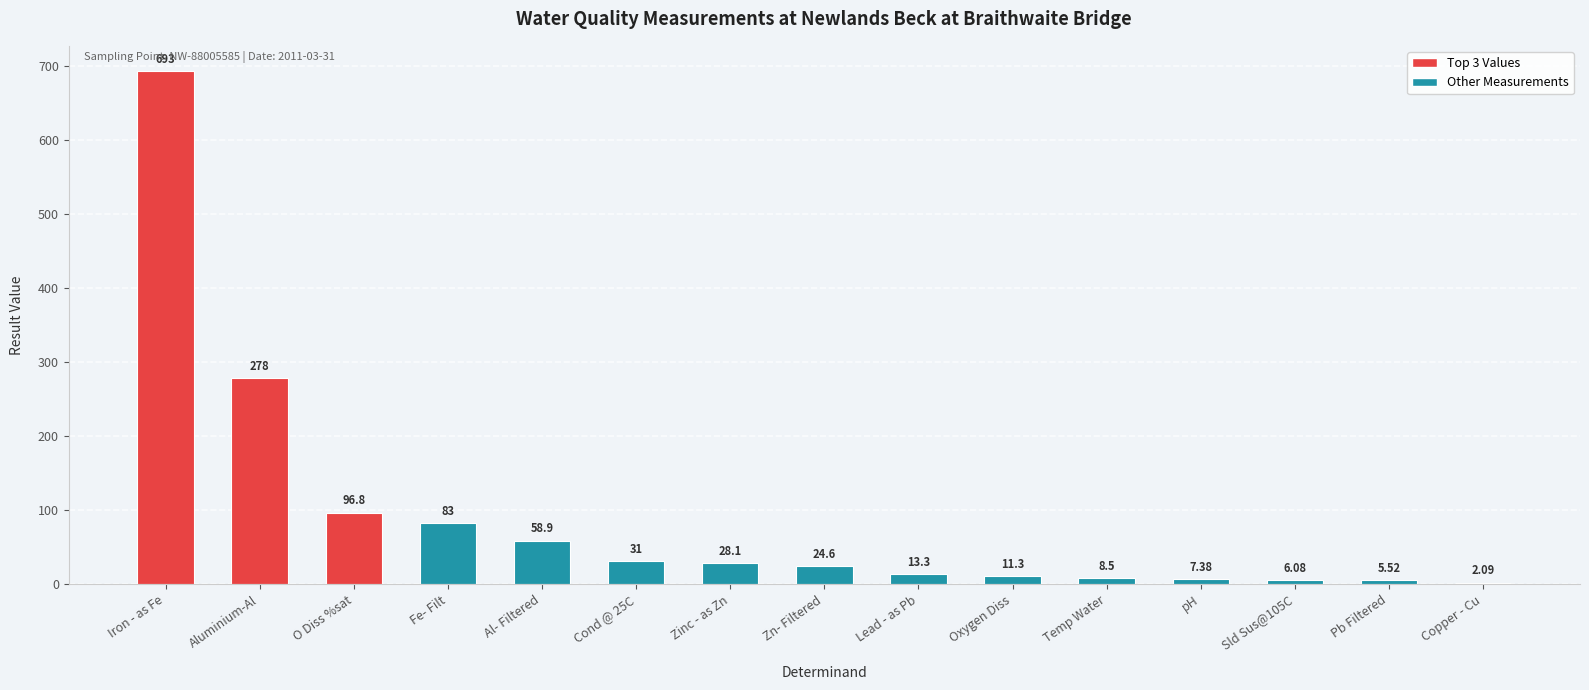

What is the sum of all values?

1347.6